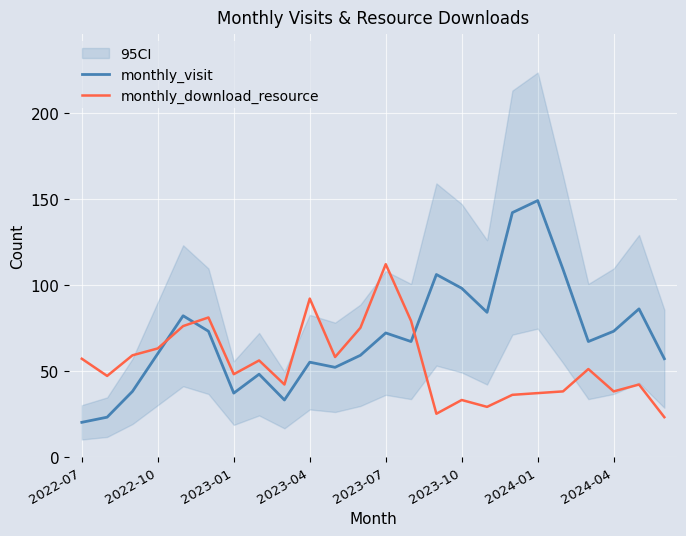

The monthly_download_resource series shows 98 at 2022-07. True or false?

False